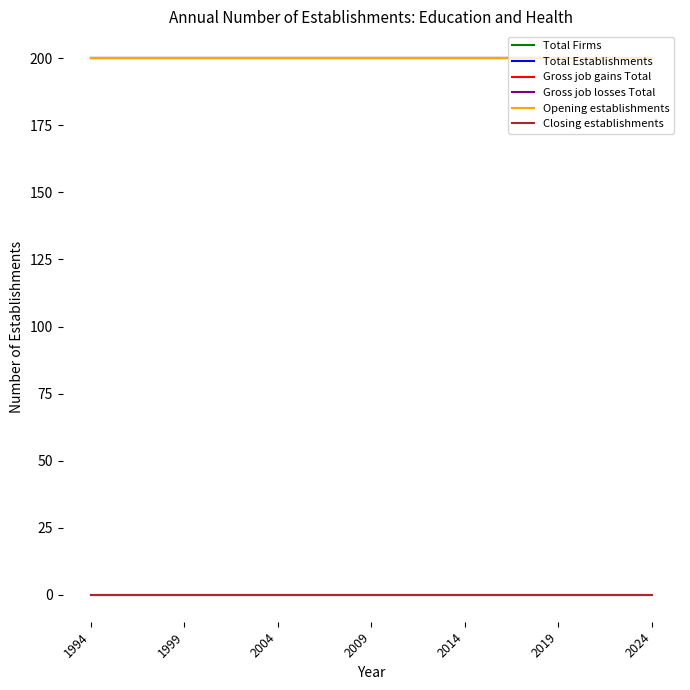

How many categories are shown in the chart?

31